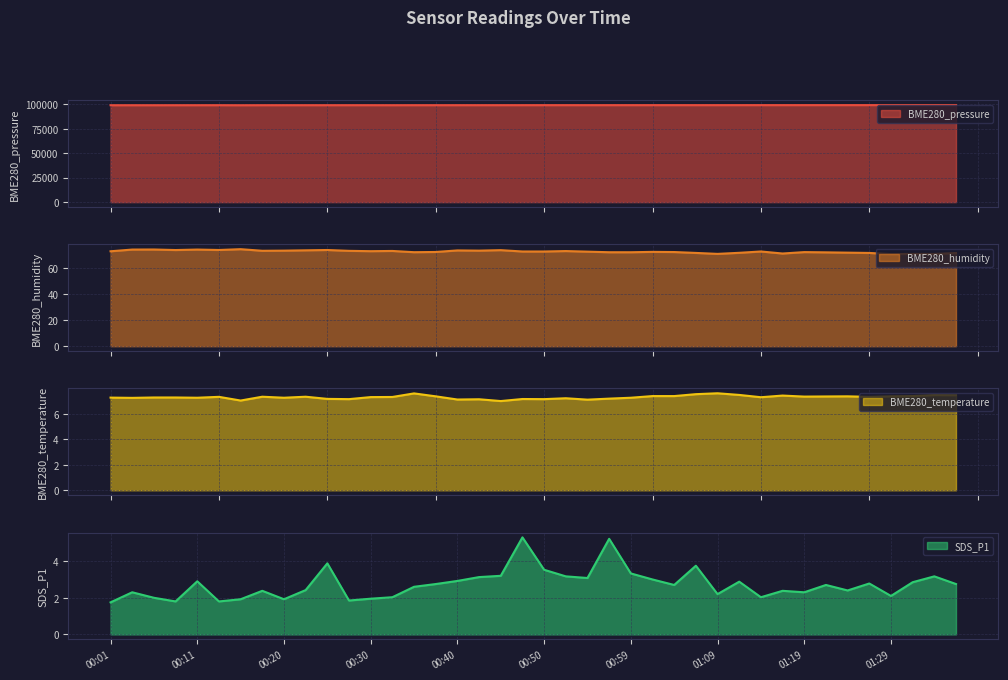

True or false: SDS_P1 has a value of 1.9 at 00:30.

True